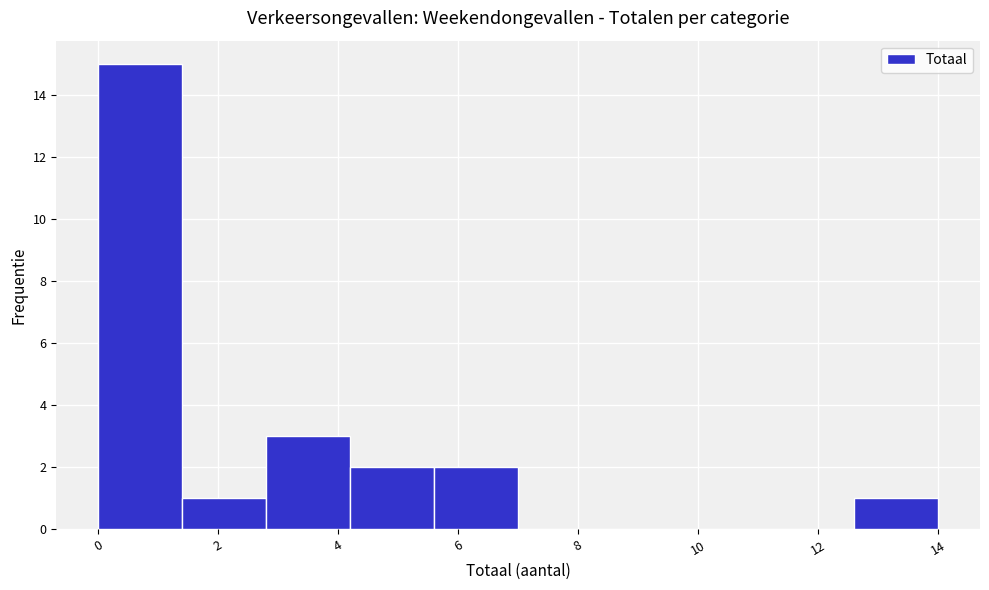

Over which range of the x-axis is the bar tallest?

0.0 to 1.4